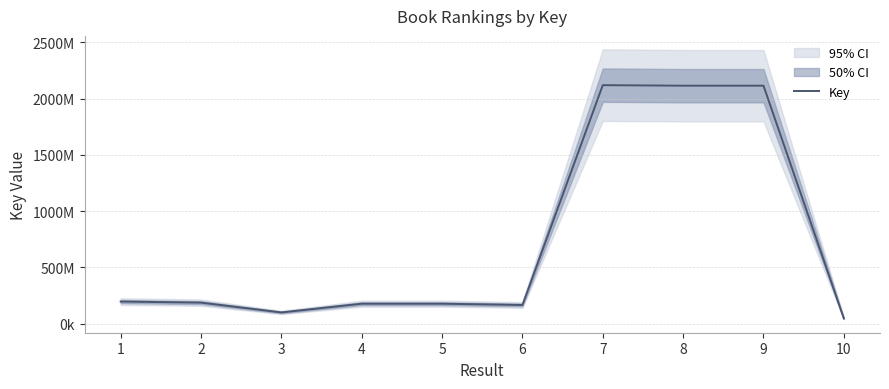

What is the value of the 10th point from the left?

46852337